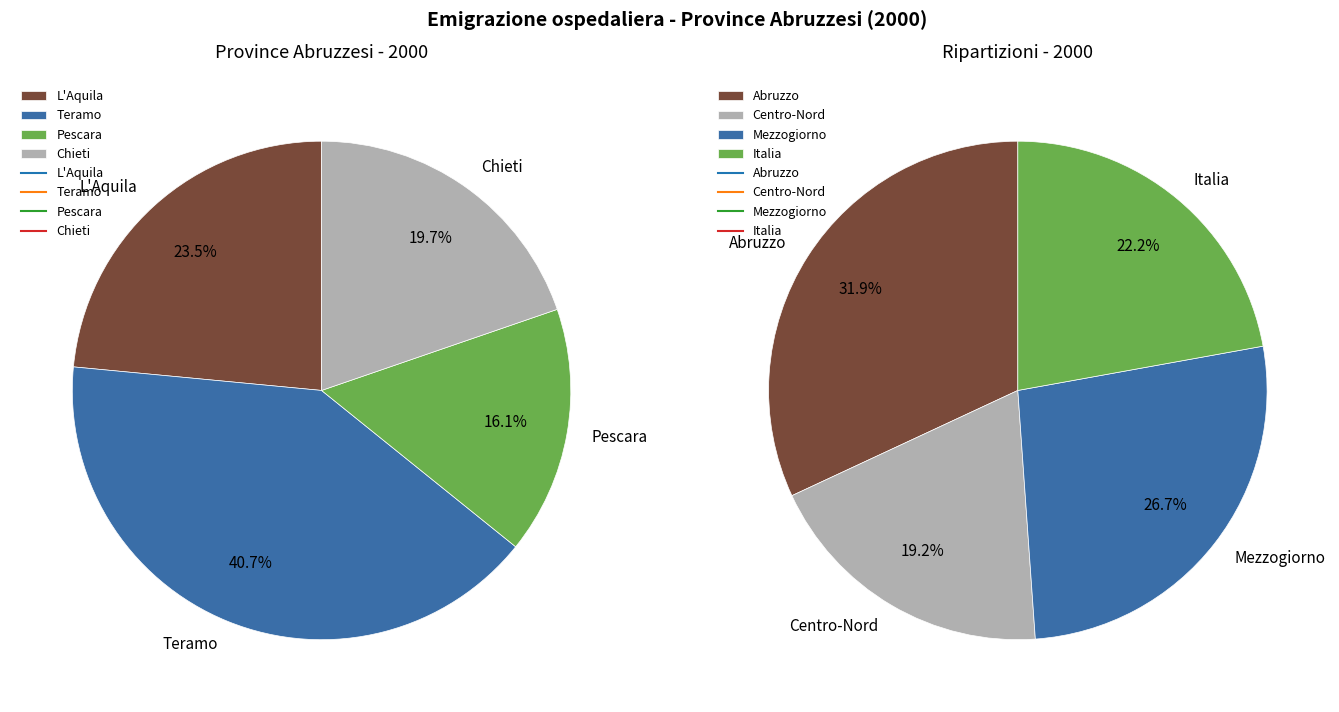

Rank the categories by value from lowest to highest.

Pescara, Chieti, L'Aquila, Teramo